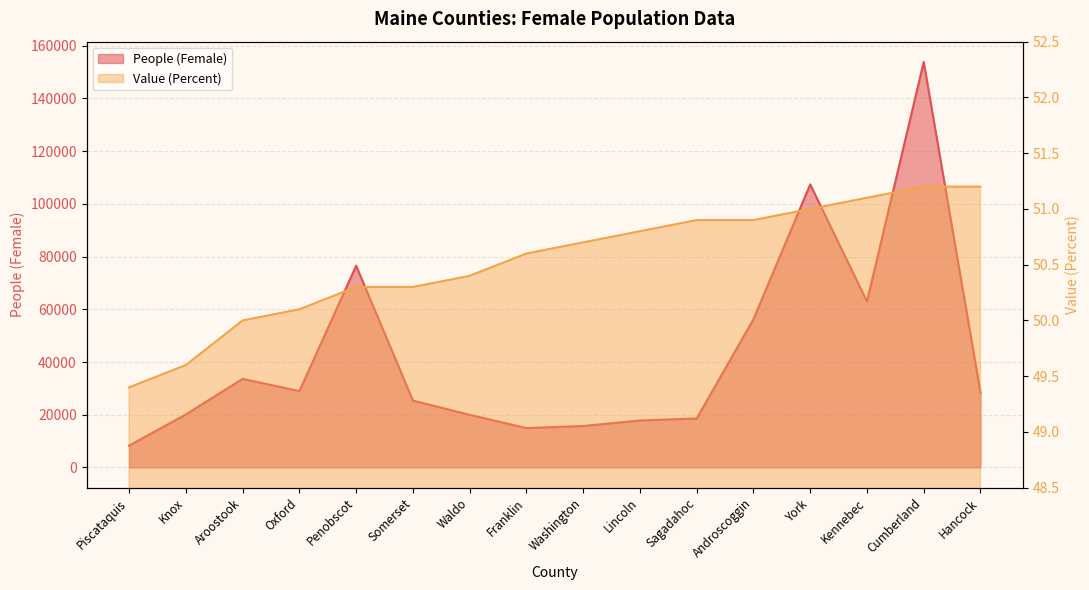

The Value (Percent) series shows 51.2 at Hancock. True or false?

True